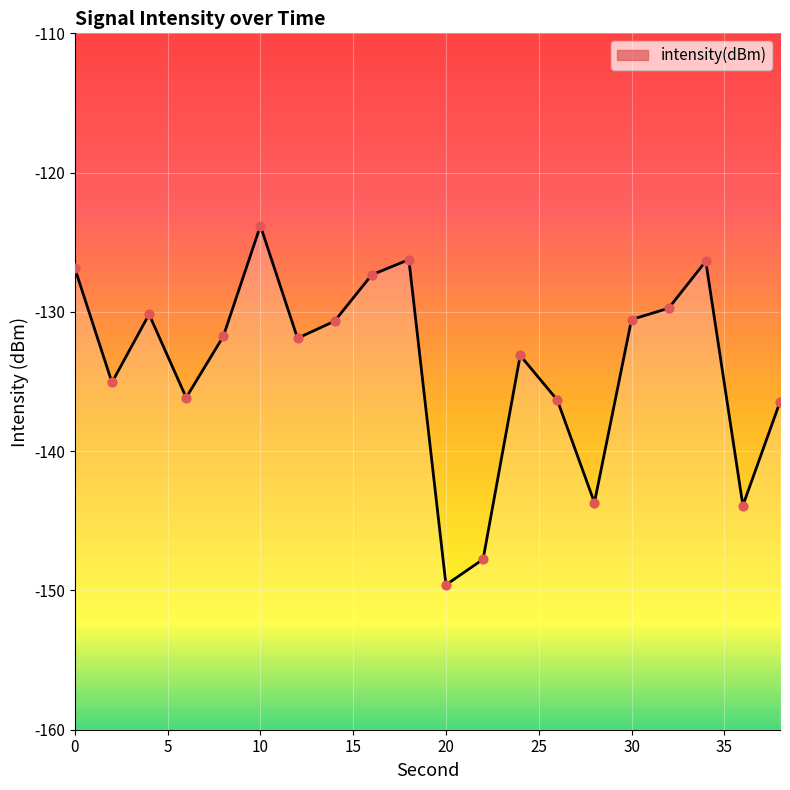

What is the change in value from 26 to 32?

+6.6